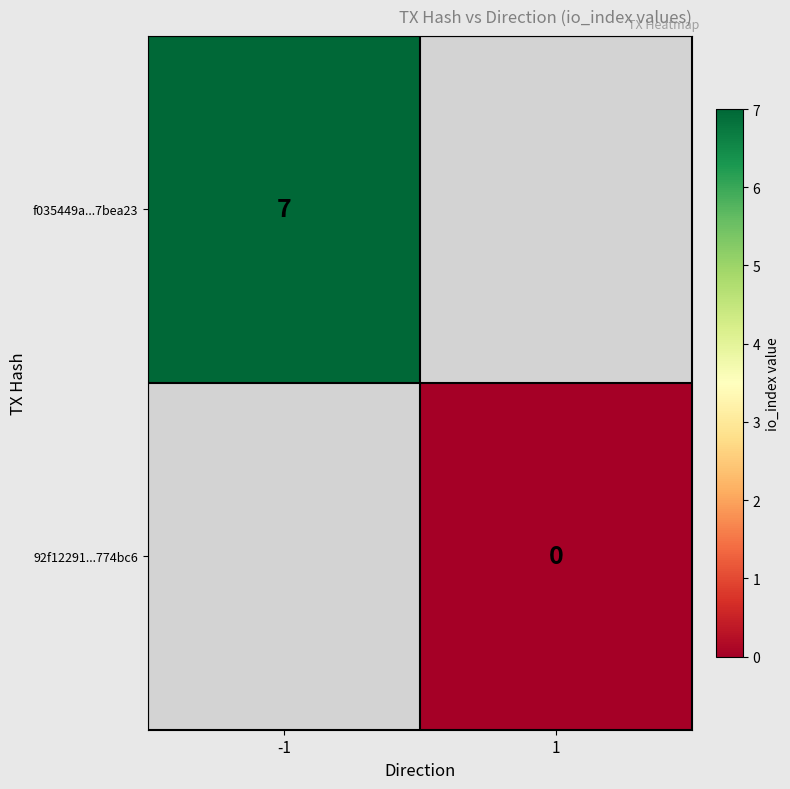

True or false: f035449a...7bea23 has a value of 11.9 at -1.

False